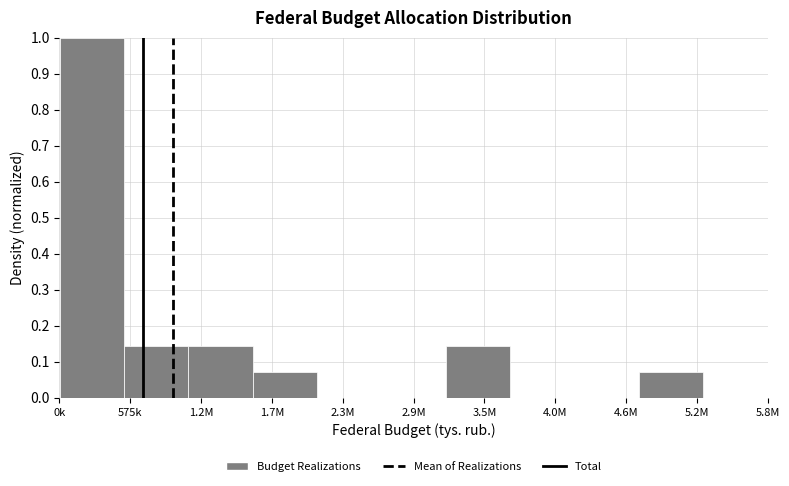

What is the sum of all values?

1.6